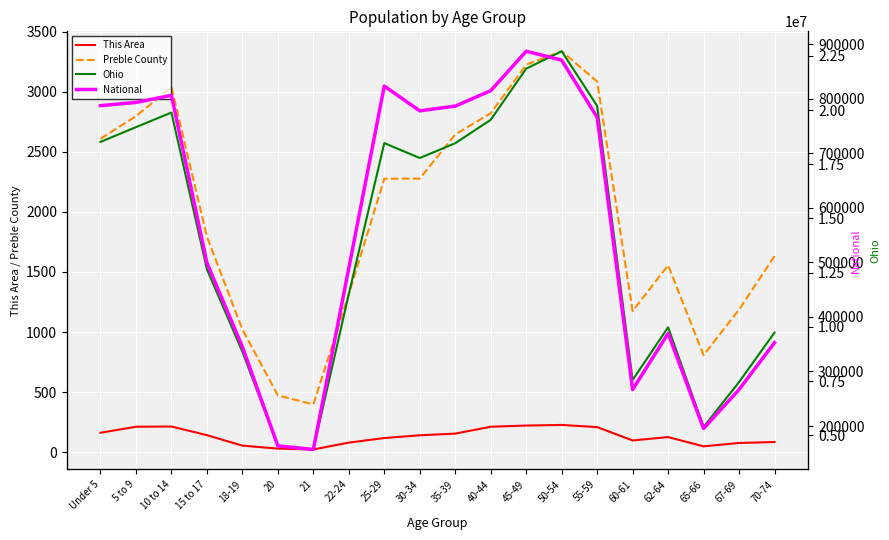

The value of This Area at 15 to 17 is 142. True or false?

True